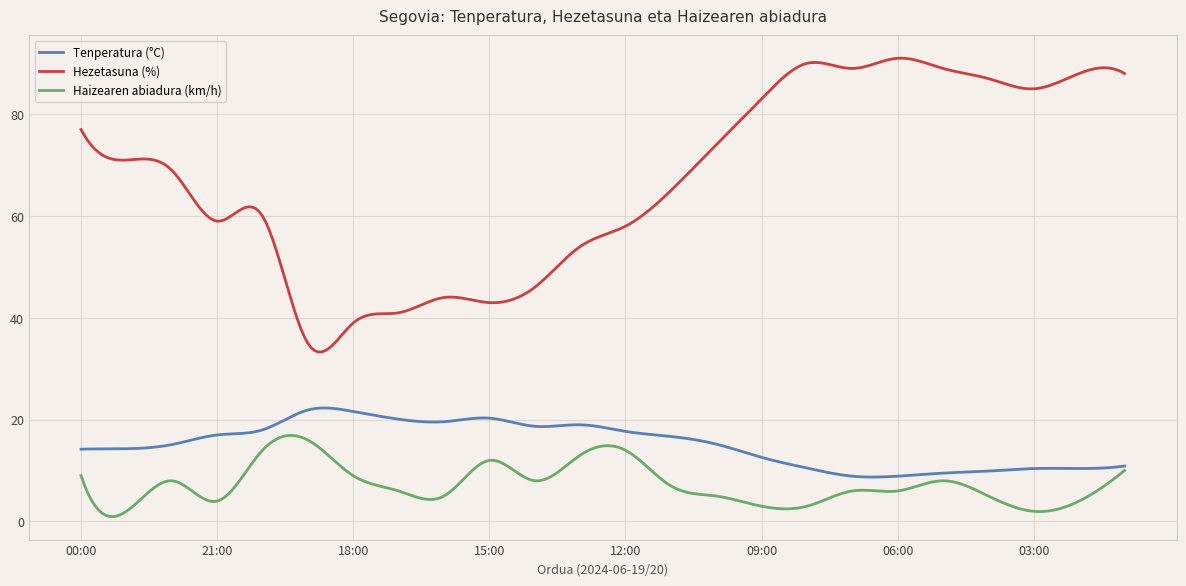

Rank the series by their maximum value, from lowest to highest.

Haizearen abiadura (km/h), Tenperatura (°C), Hezetasuna (%)